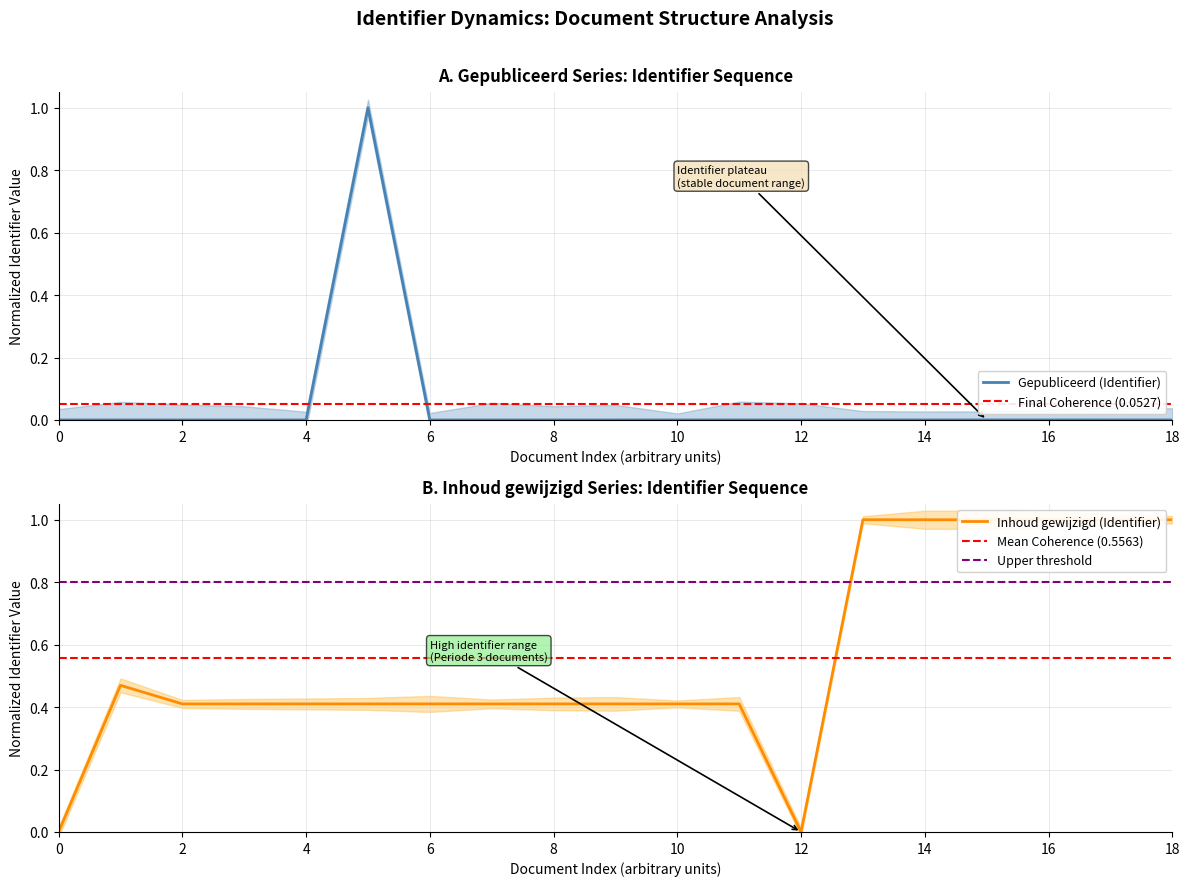

The value of Gepubliceerd (Identifier) at 18 is 0.0. True or false?

True